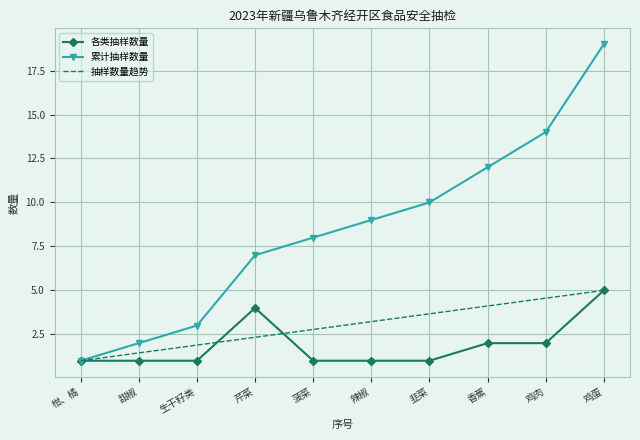

True or false: 各类抽样数量 has a value of 1 at 辣椒.

True